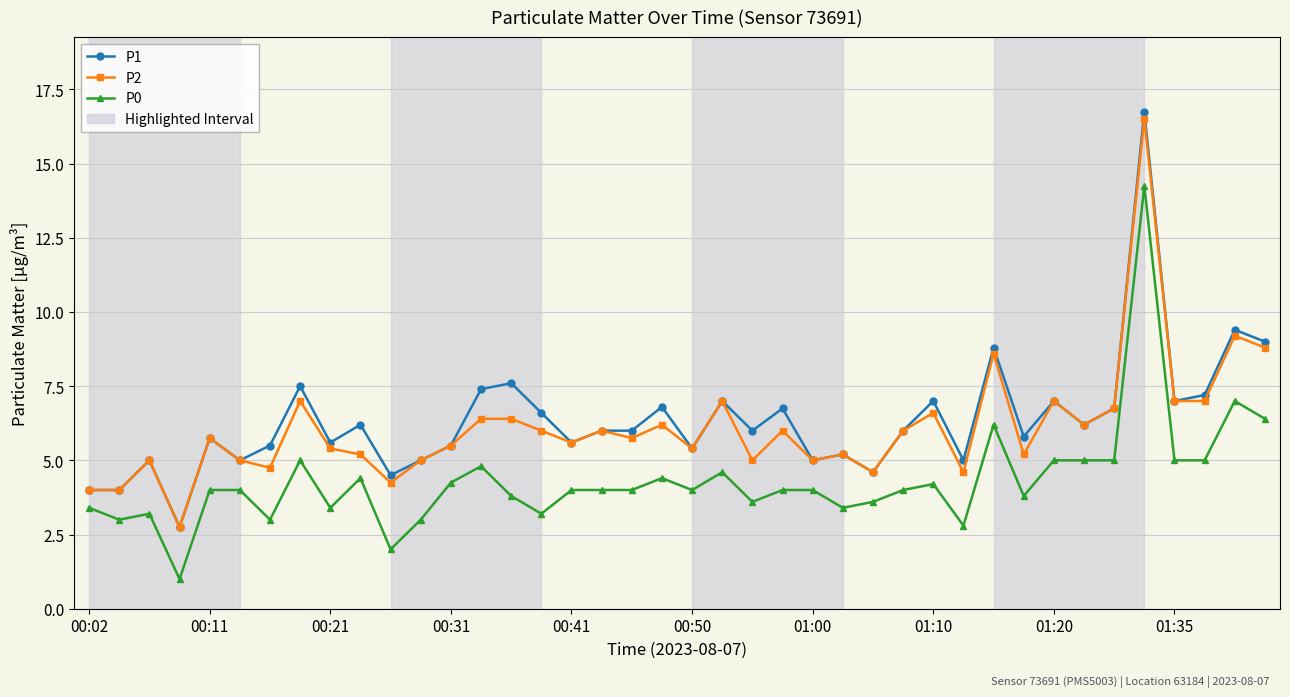

True or false: P2 and P0 cross at least once.

False